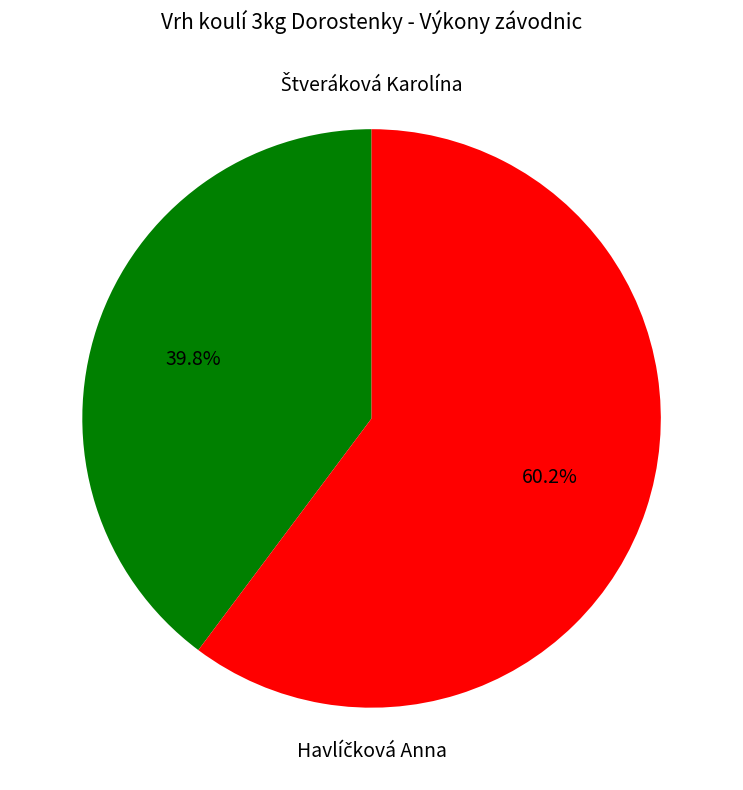

Does any single category account for the majority?

Yes